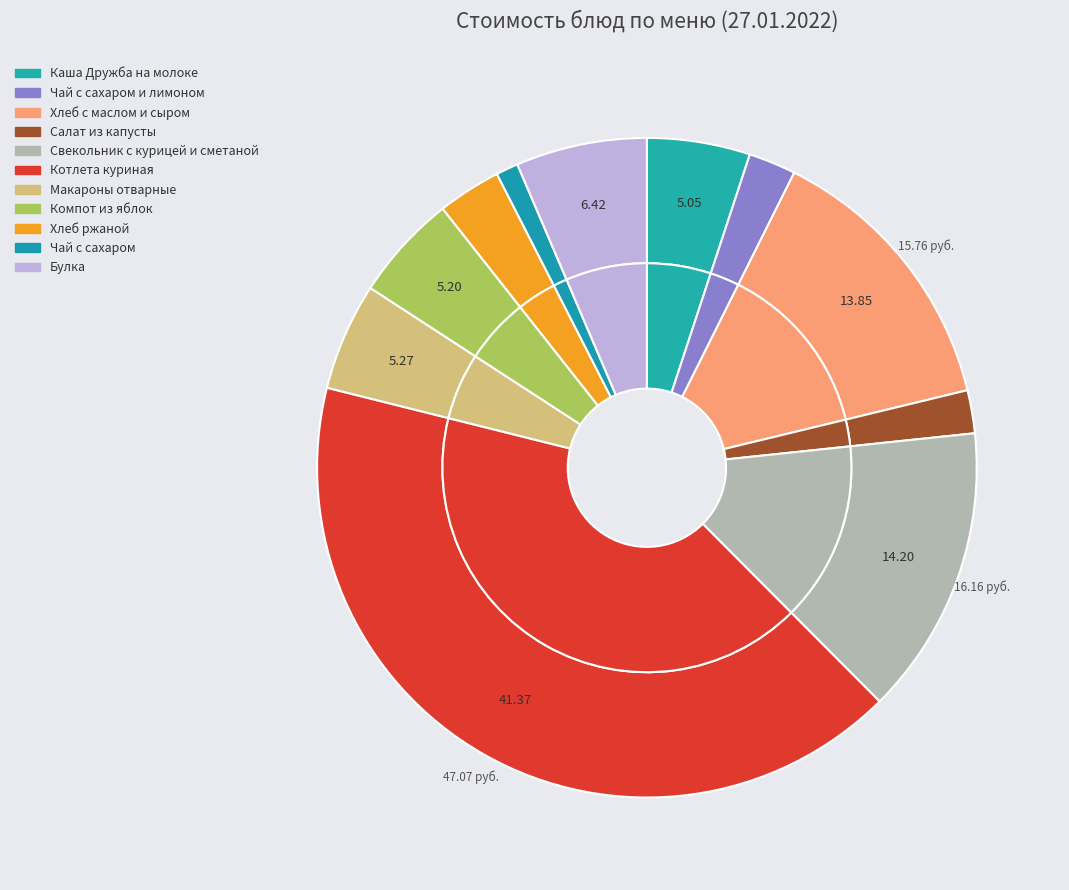

What is the smallest slice in the pie chart?

Чай с сахаром